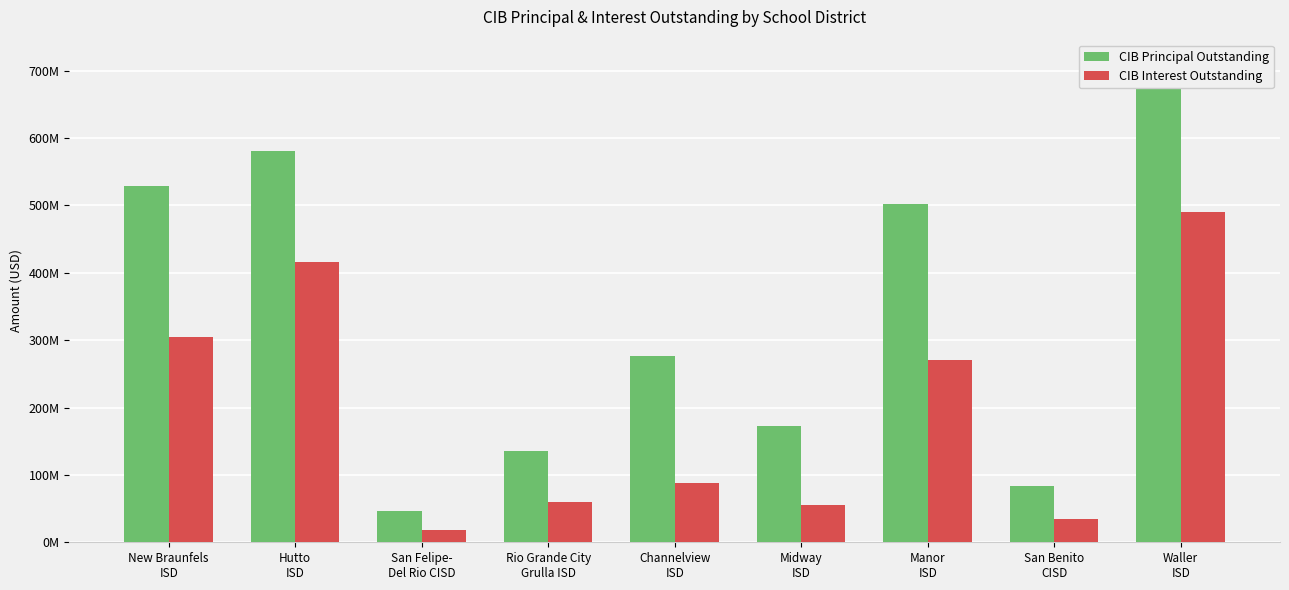

What position from the right is San Benito
CISD?

2